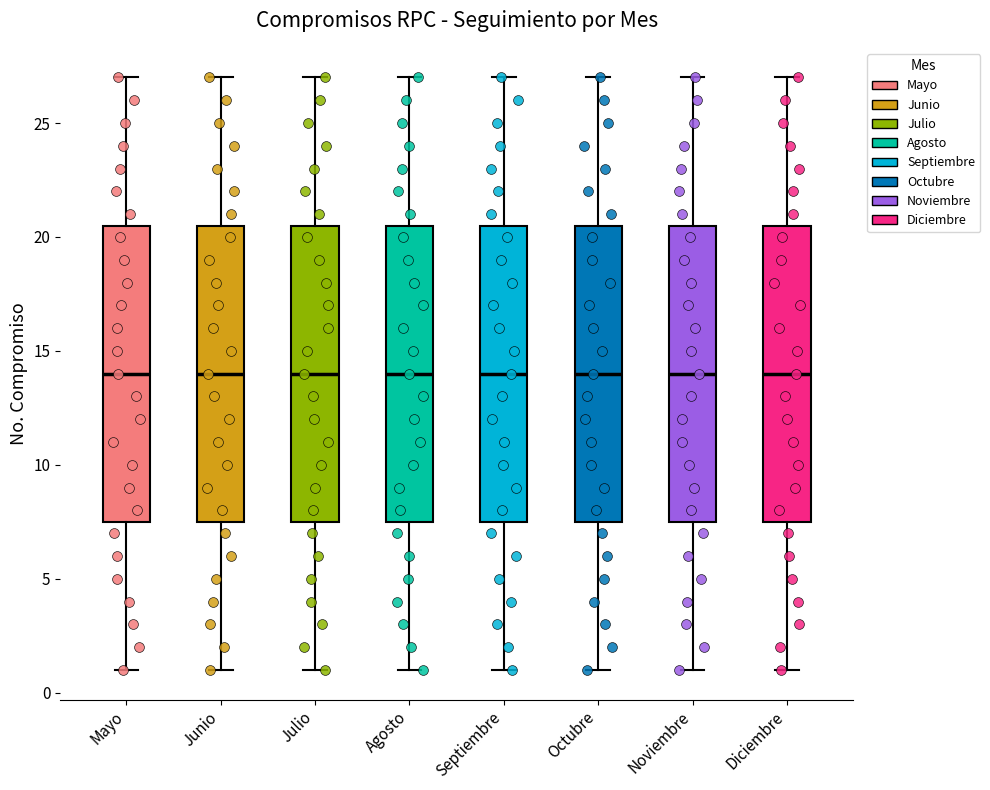

Reading left to right, transcribe this box plot: for each box, give where its median line is, the range the box spans, and where its two whiskers end, as read against the y-axis. The values are not printed on the chart, so give them approximately, as read against the axis.

Mayo: median 14.0, box 7.5 to 20.5, whiskers 1.0 to 27.0
Junio: median 14.0, box 7.5 to 20.5, whiskers 1.0 to 27.0
Julio: median 14.0, box 7.5 to 20.5, whiskers 1.0 to 27.0
Agosto: median 14.0, box 7.5 to 20.5, whiskers 1.0 to 27.0
Septiembre: median 14.0, box 7.5 to 20.5, whiskers 1.0 to 27.0
Octubre: median 14.0, box 7.5 to 20.5, whiskers 1.0 to 27.0
Noviembre: median 14.0, box 7.5 to 20.5, whiskers 1.0 to 27.0
Diciembre: median 14.0, box 7.5 to 20.5, whiskers 1.0 to 27.0